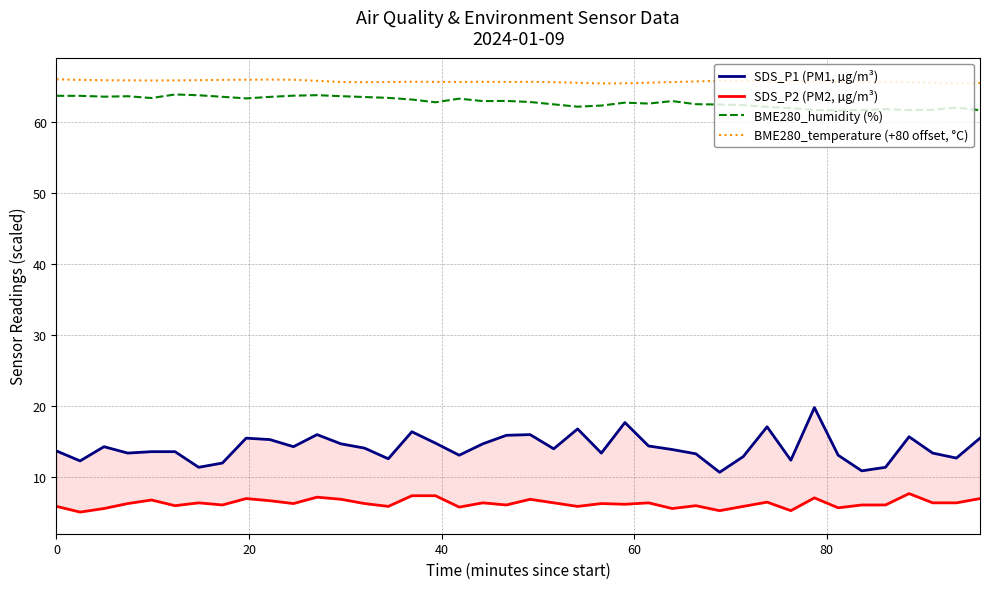

In BME280_temperature (+80 offset, °C), how many points are higher than both neighbors (excluding endpoints)?

7